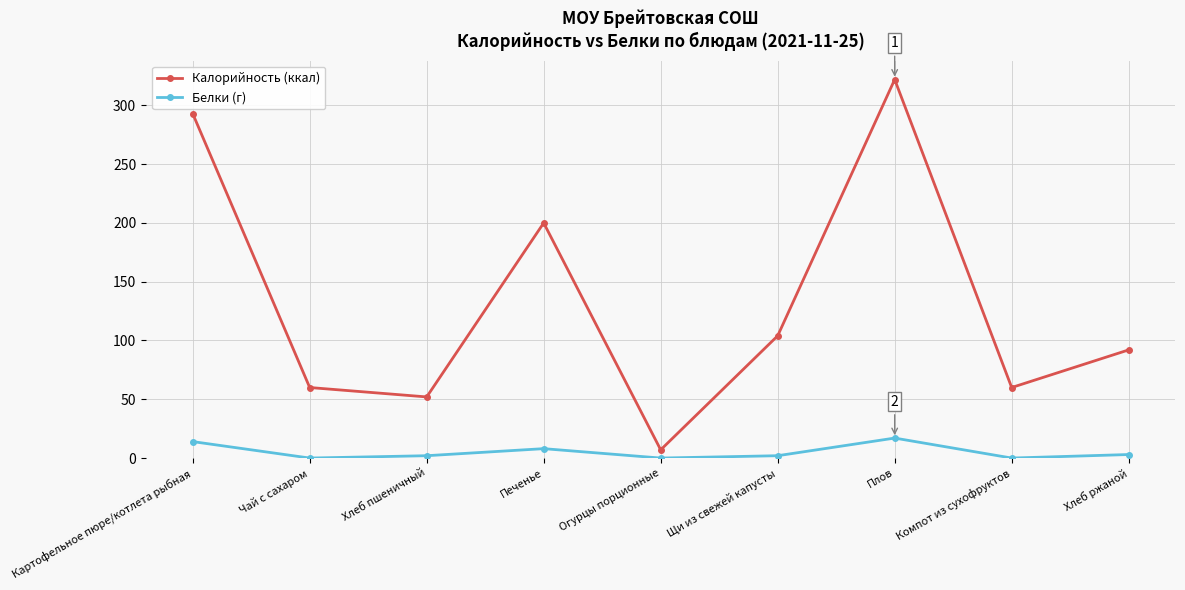

What is the average value of the Калорийность (ккал) series?

132